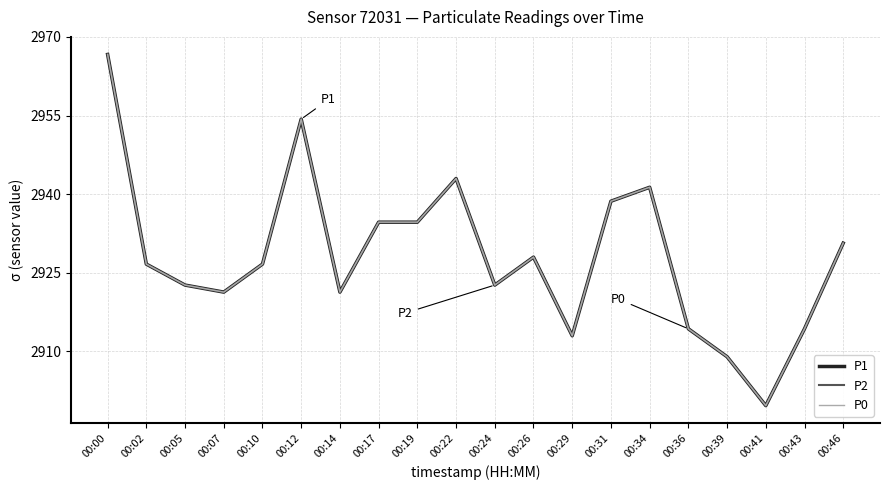

Is this an area chart (filled region under the line)?

No